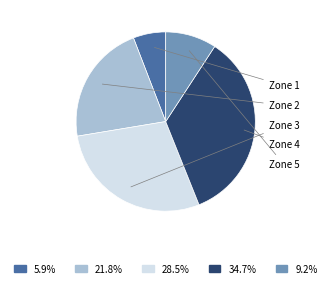

Does any single category account for the majority?

No